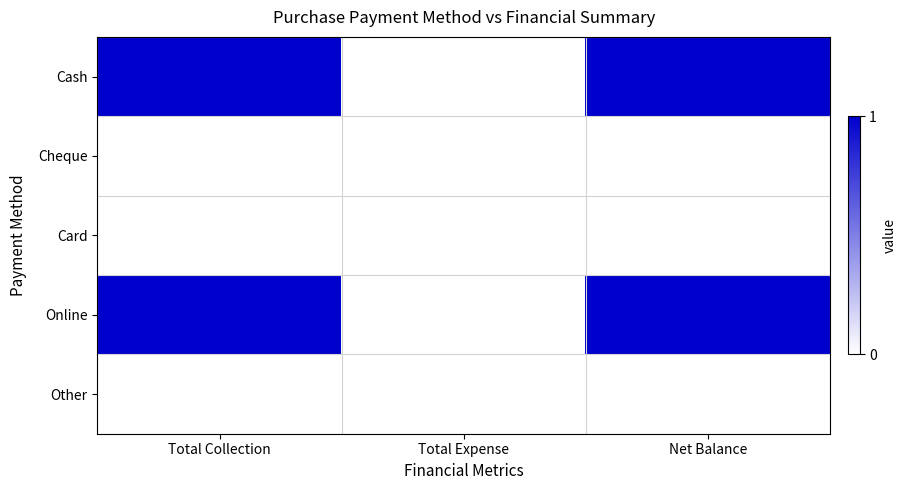

At which category does the chart reach its peak across all series?

Total Collection